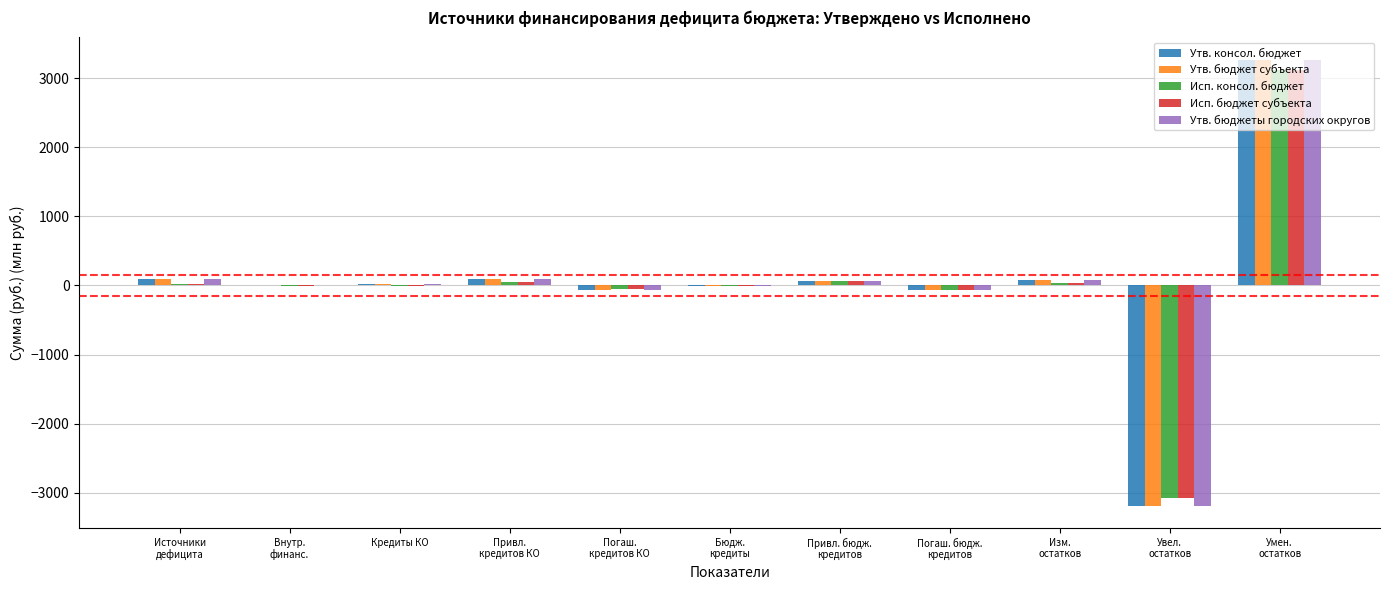

What is the maximum value shown in the chart?

3270.0